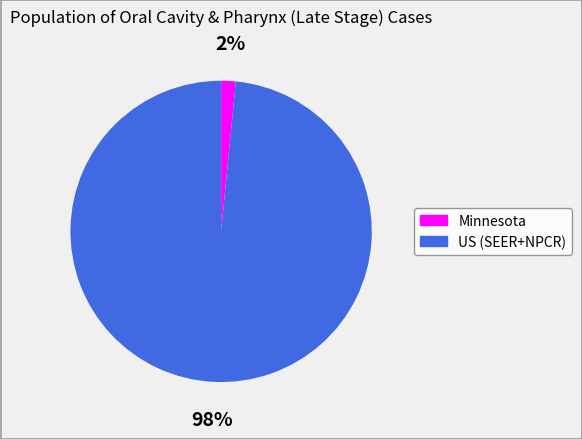

Which has a higher value, Minnesota or US (SEER+NPCR)?

US (SEER+NPCR)